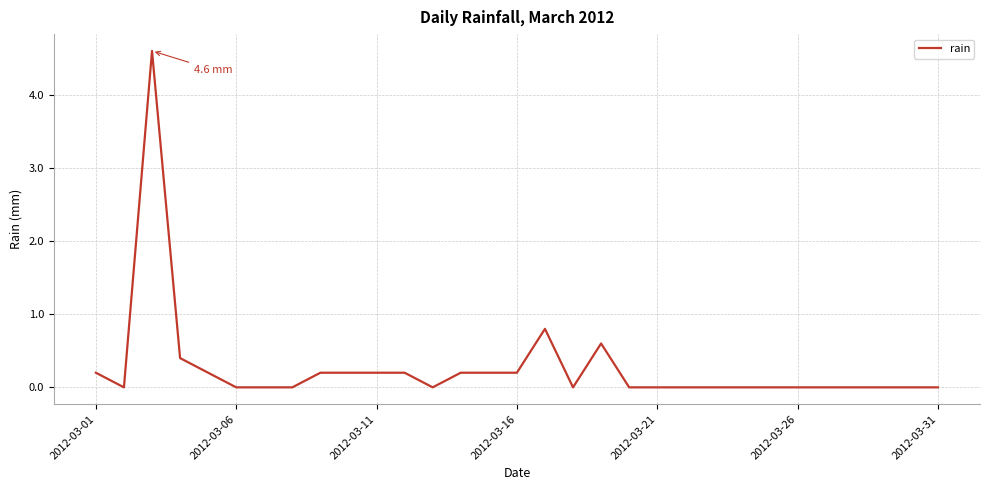

What is the greatest value displayed?

4.6